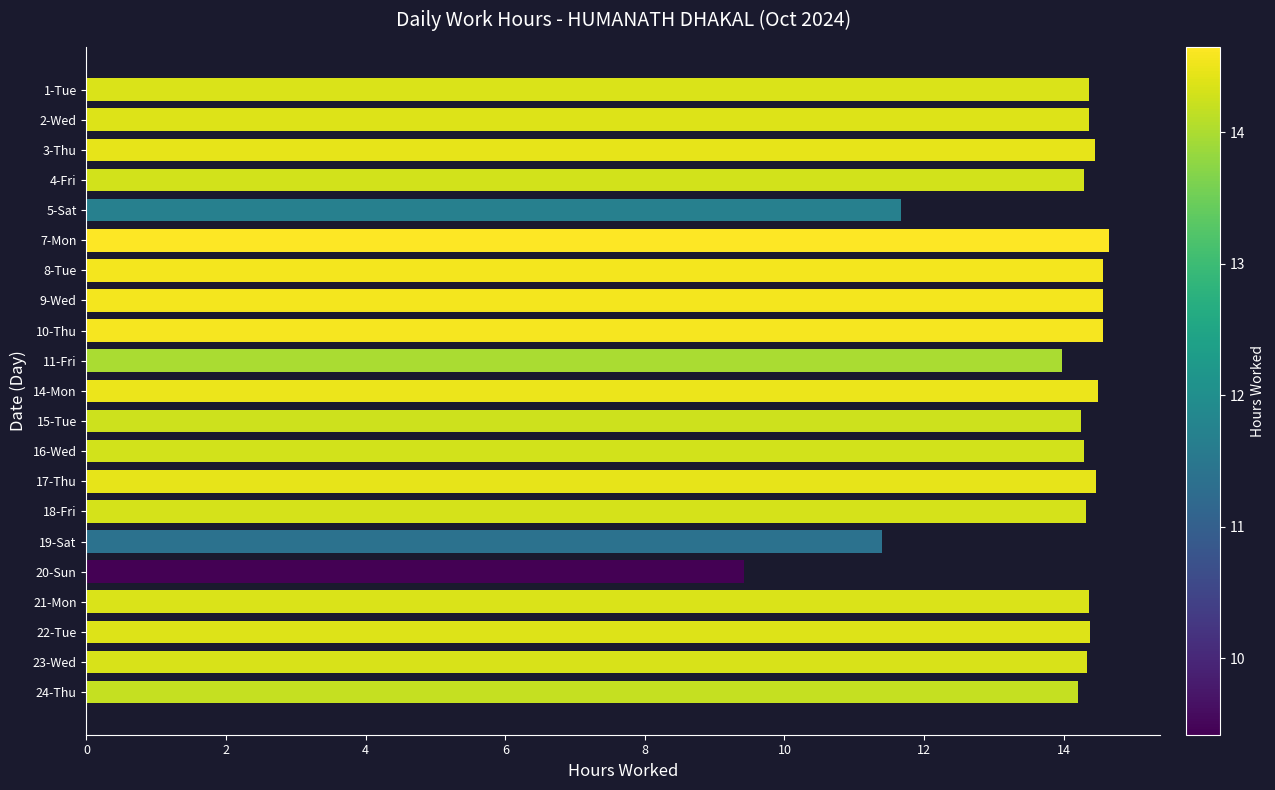

At which category does the chart reach its minimum across all series?

20-Sun